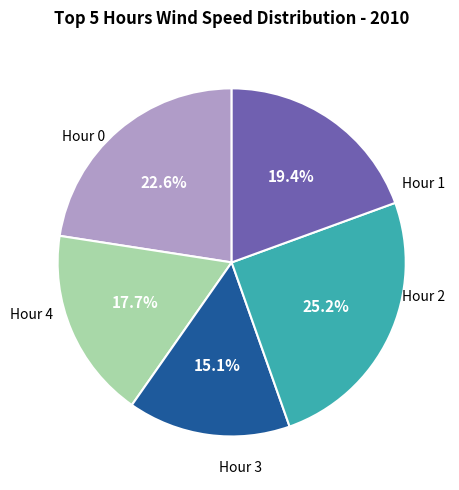

How many slices are in this pie chart?

5